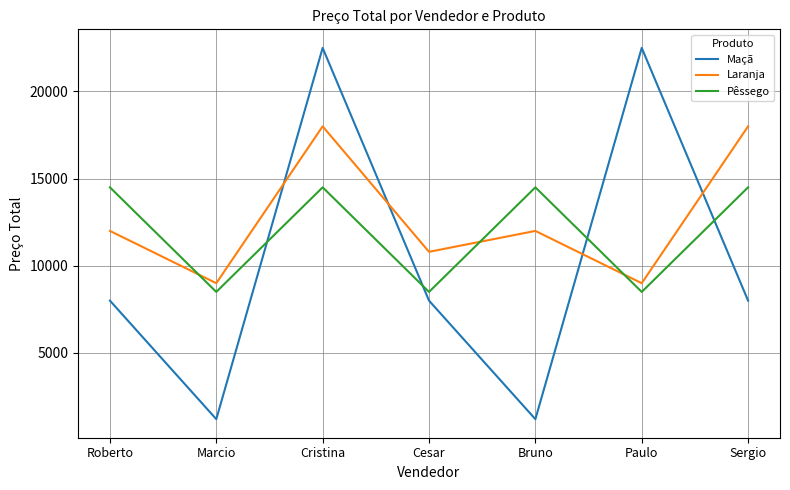

Is it true that Laranja equals 12000 at Bruno?

True